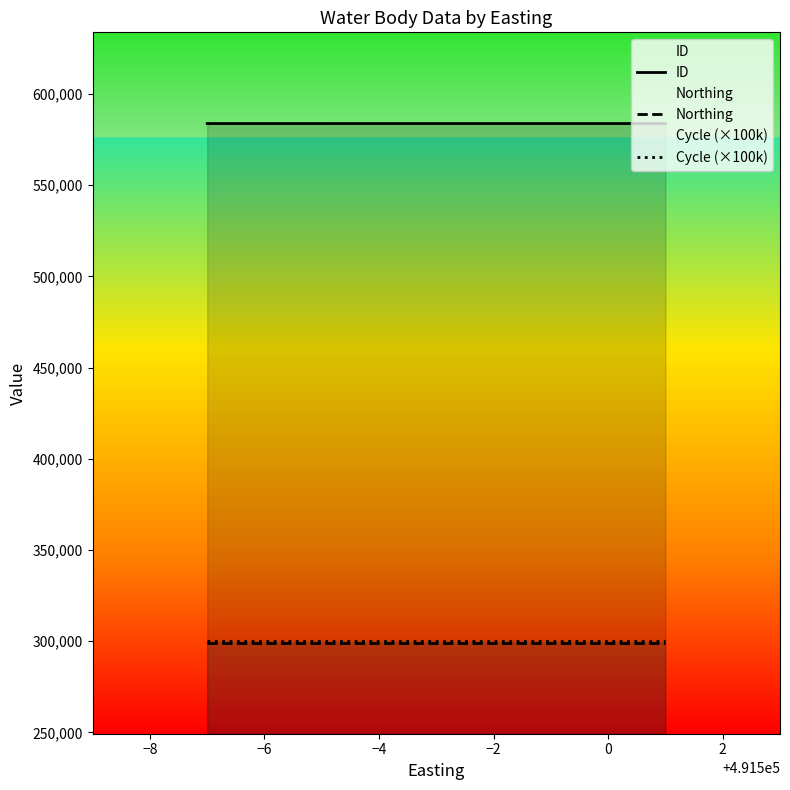

What is the minimum value shown in the chart?

299277